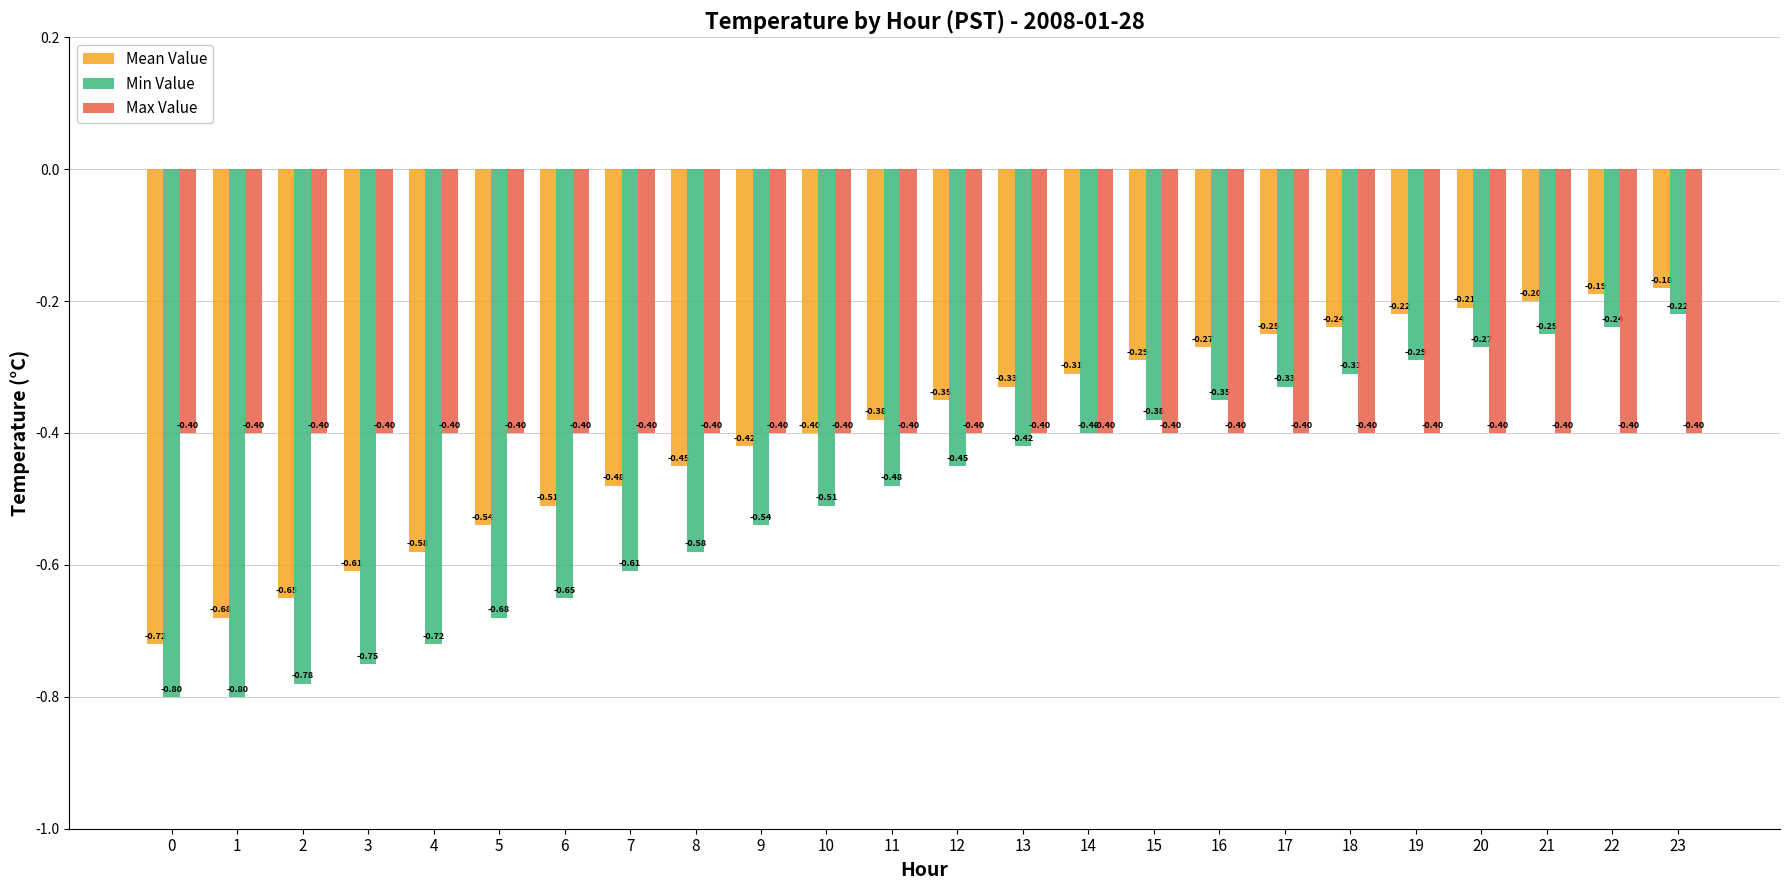

At which category is the sum across all series the highest?

23